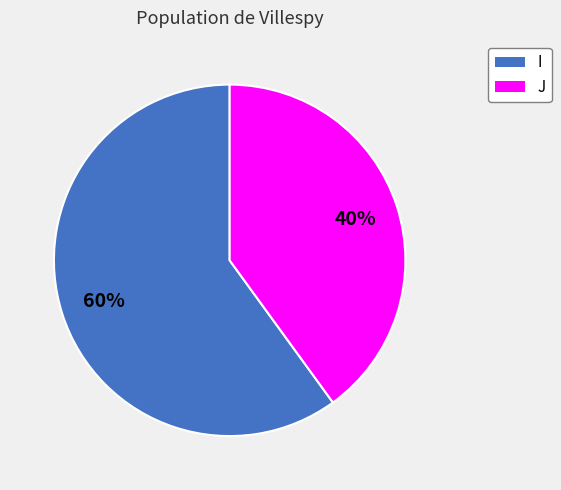

Which category has the biggest portion of the pie?

I